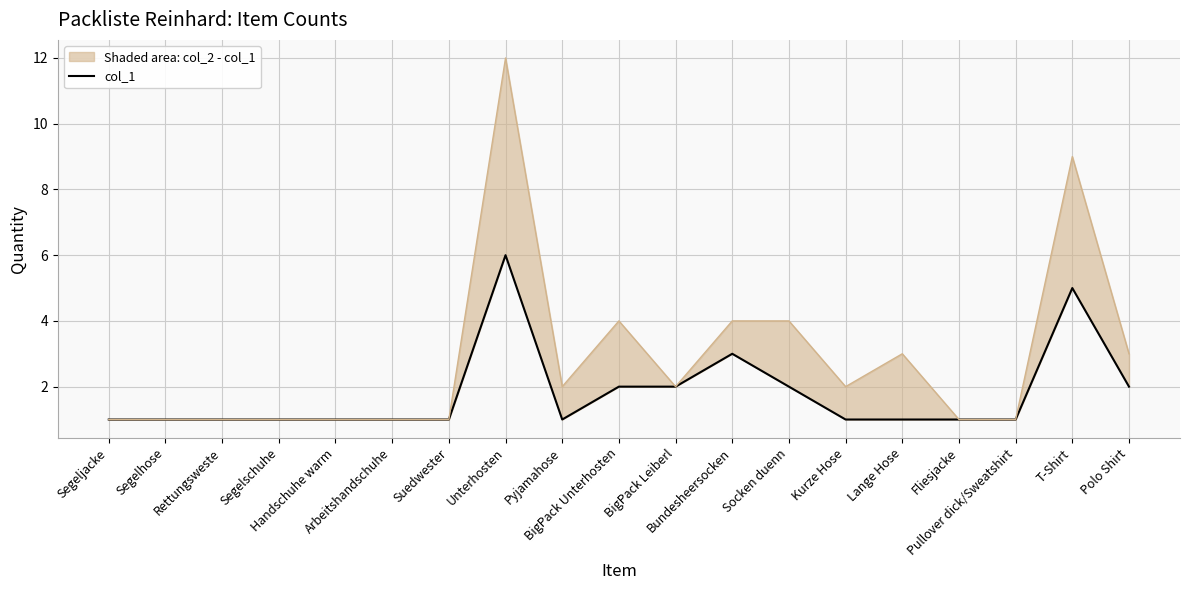

How many distinct data groups are displayed?

2